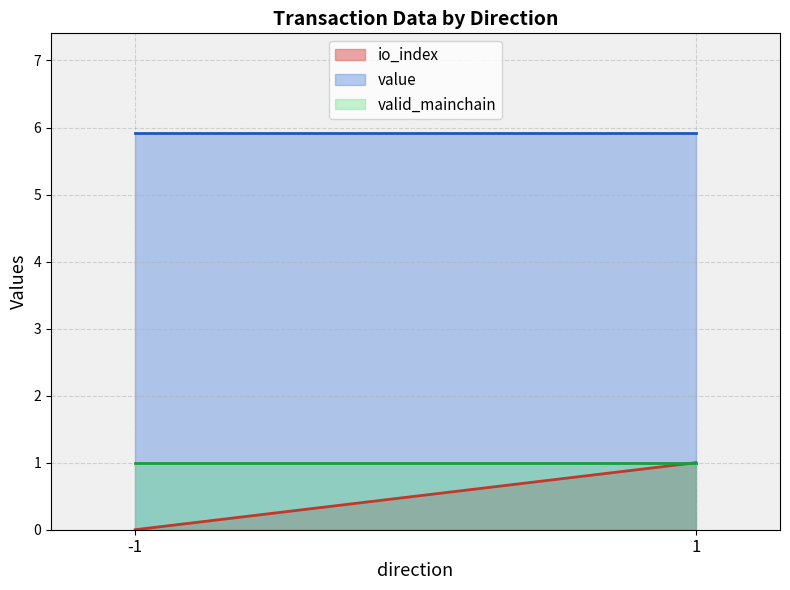

What is the sum of all io_index values?

1.0